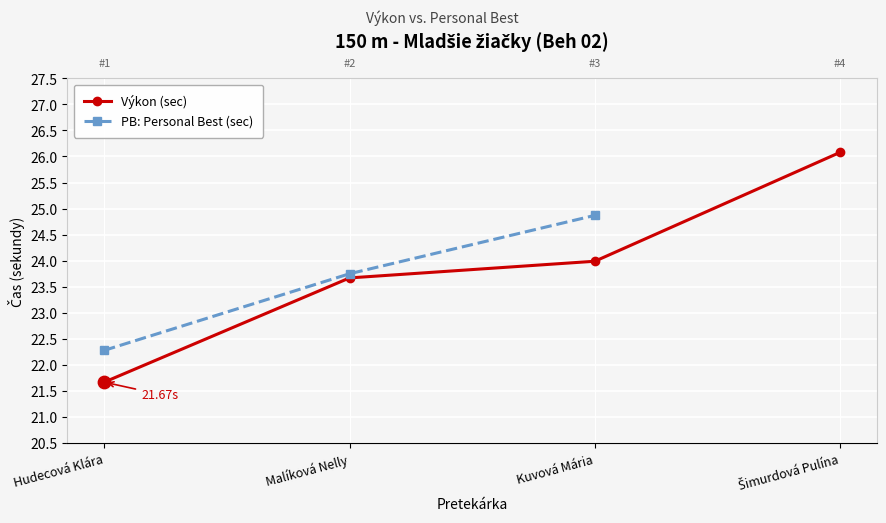

Which series has the largest Y range (max minus min)?

Výkon (sec)